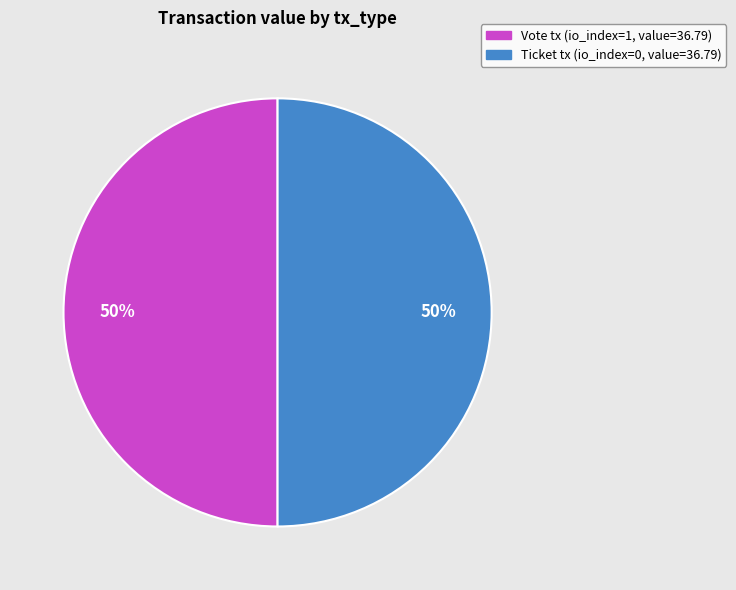

How many segments does this pie chart have?

2